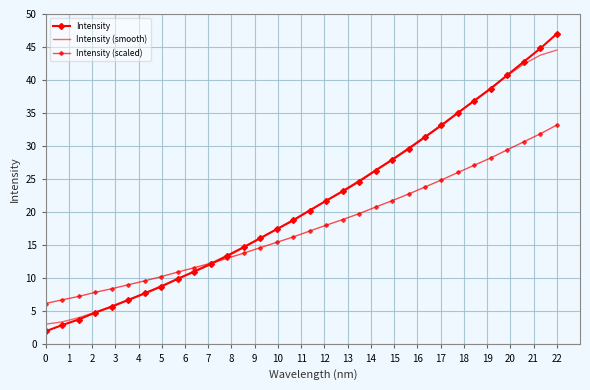

What is the greatest value displayed?

47.0